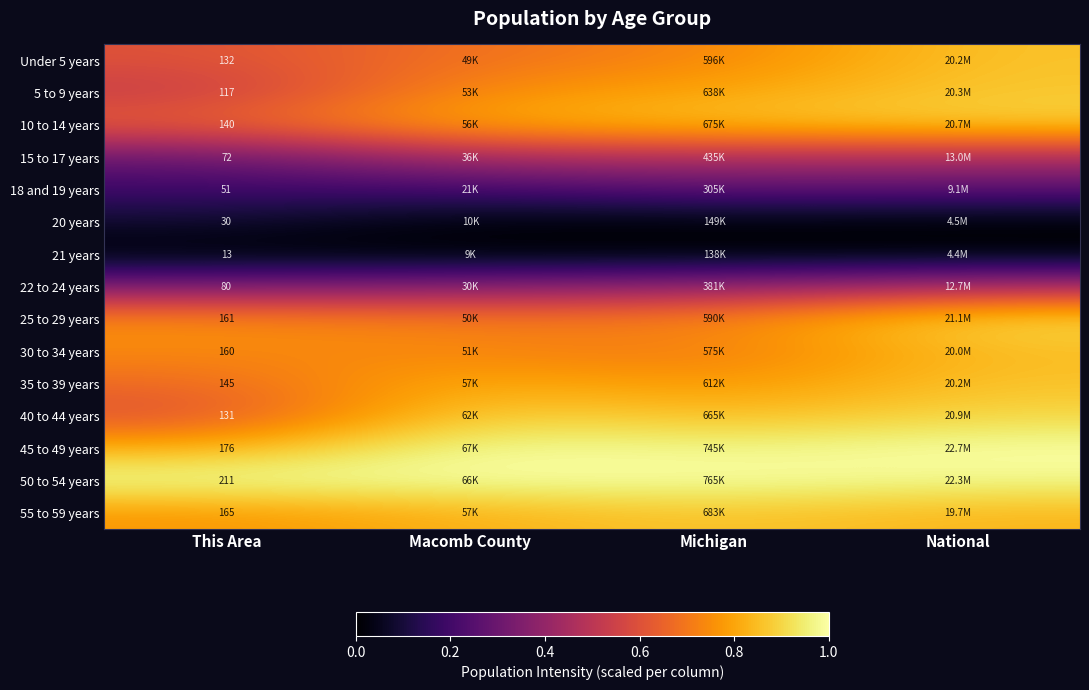

The Under 5 years series shows 0.6 at This Area. True or false?

True